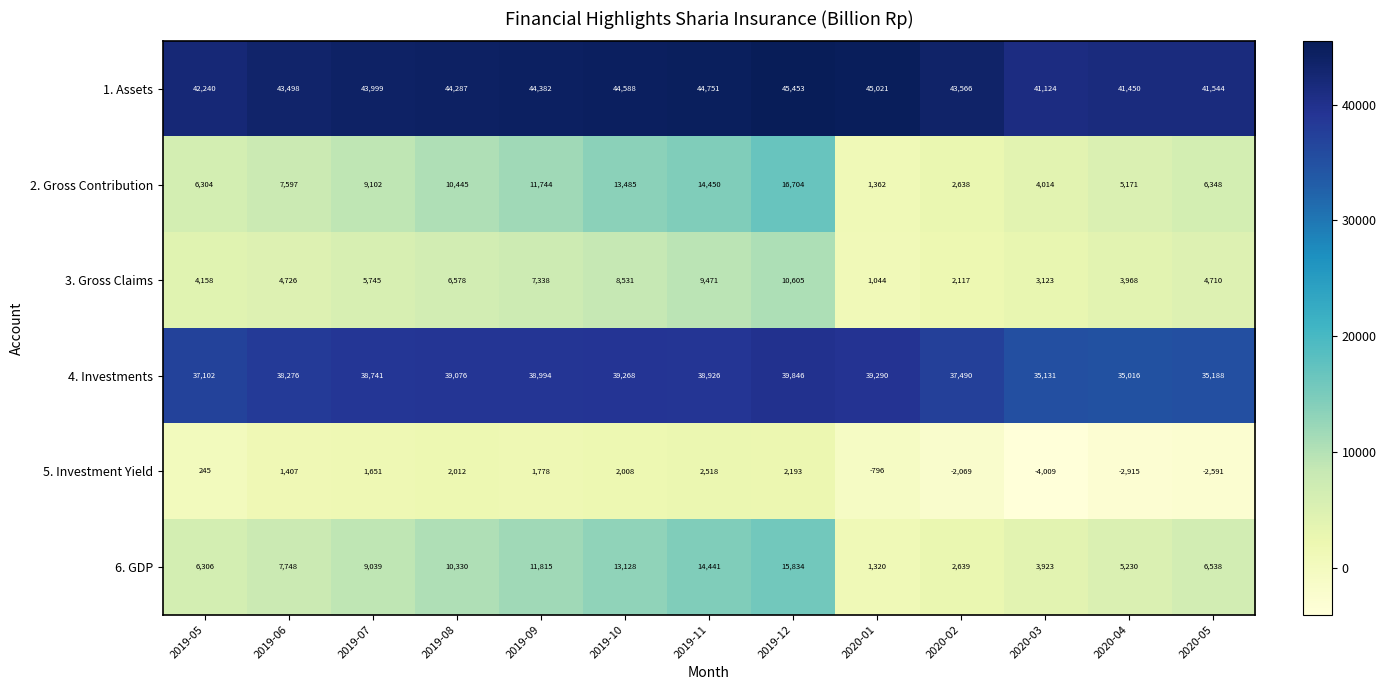

What is the difference between the maximum and second lowest values in the 2. Gross Contribution series?

14066